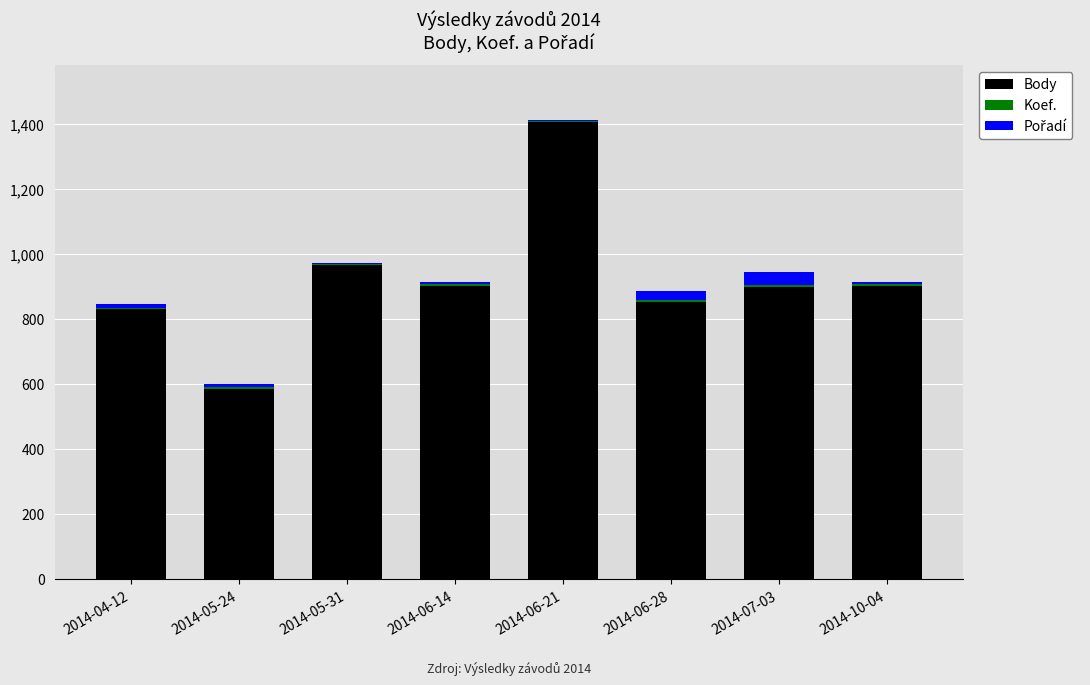

Which category has the highest value in the Body series?

2014-06-21